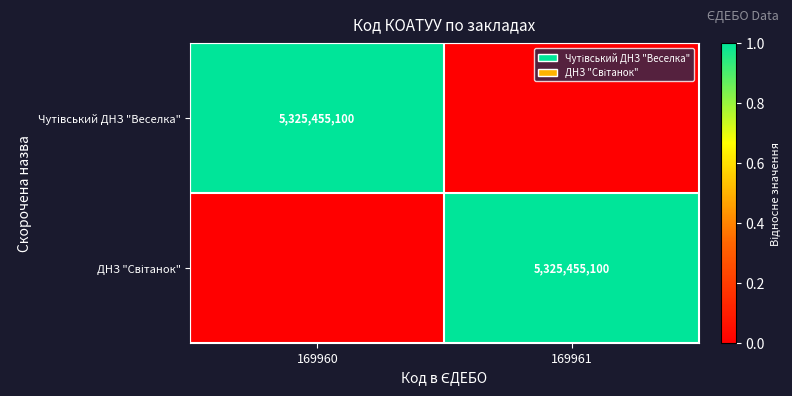

At which label is Чутівський ДНЗ "Веселка" closest to 0?

169961